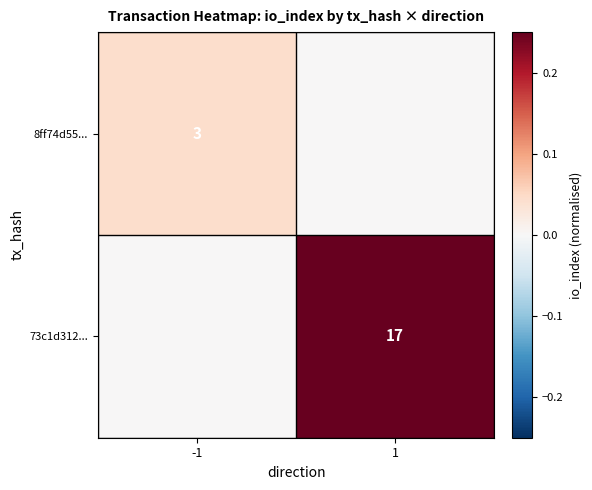

The 8ff74d55... series shows 4 at -1. True or false?

False